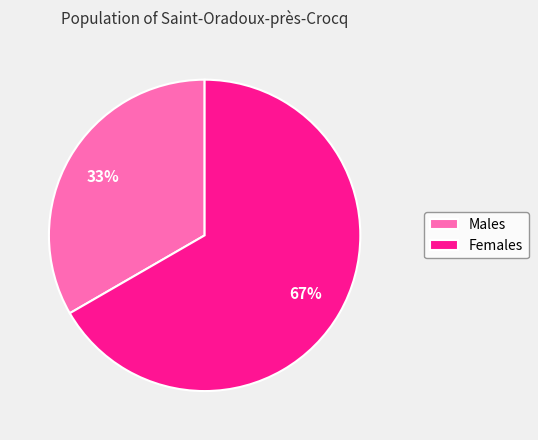

To the nearest percent, what is the combined percentage of Males and Females?

100%